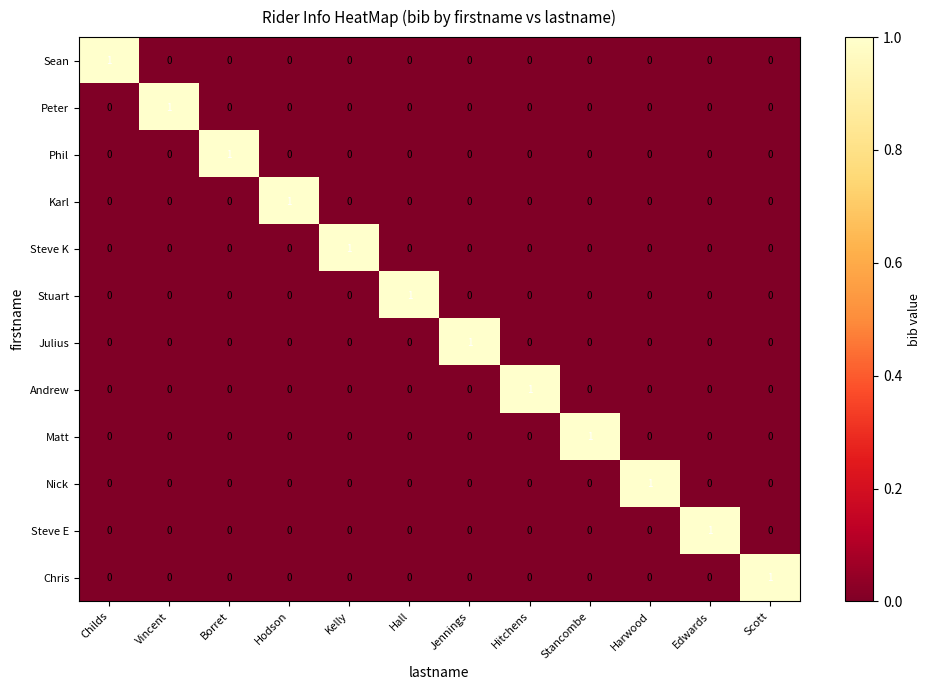

Is the value of Steve E at Edwards greater than the value of Steve K at Borret?

Yes